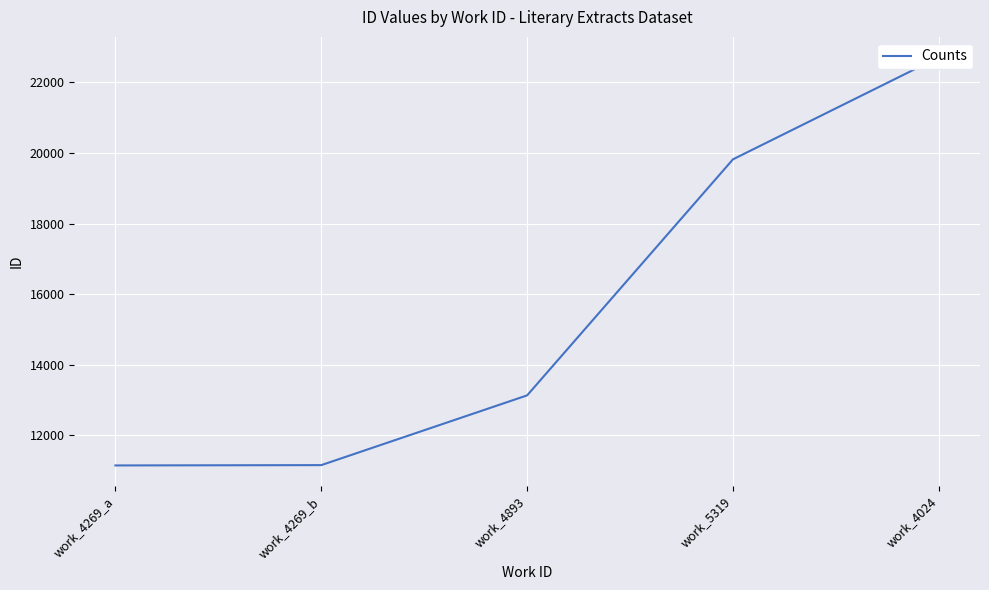

What is the difference between the maximum and minimum values?

11569